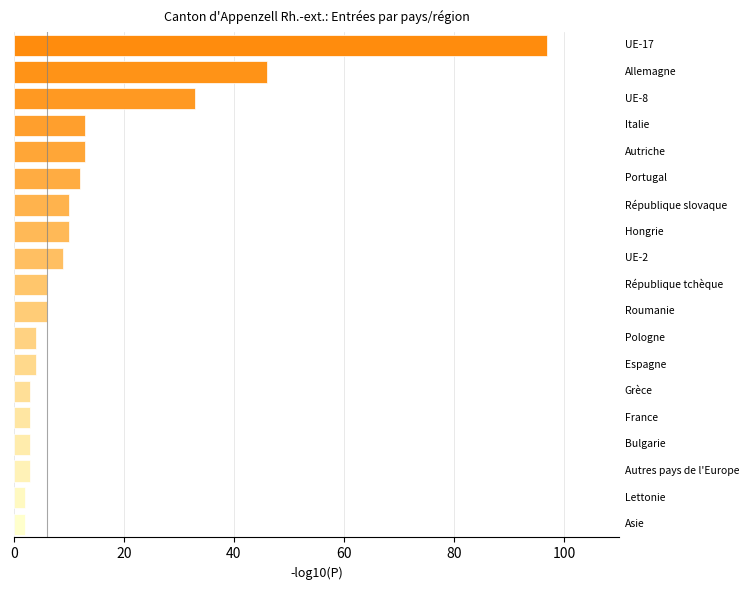

What is the greatest value displayed?

97